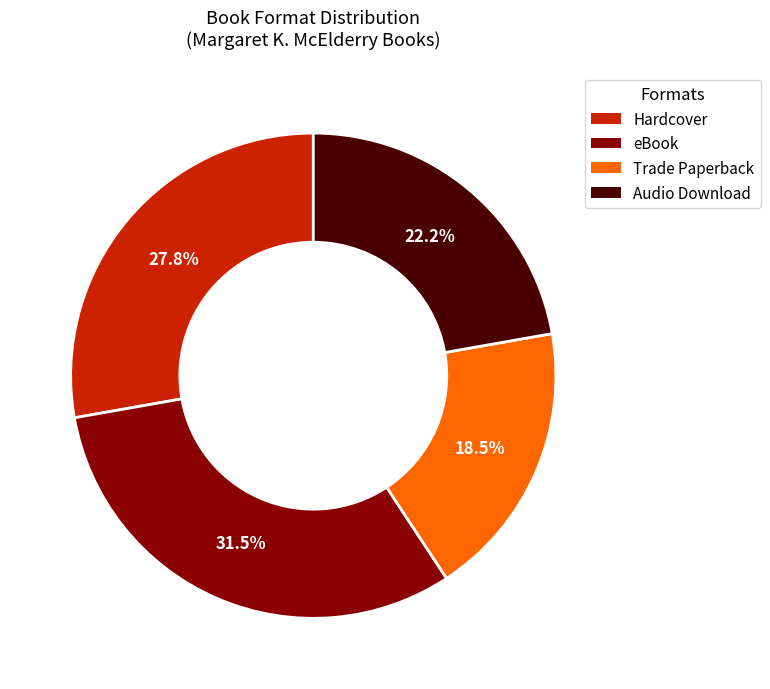

True or false: Trade Paperback accounts for 31% of the total.

False